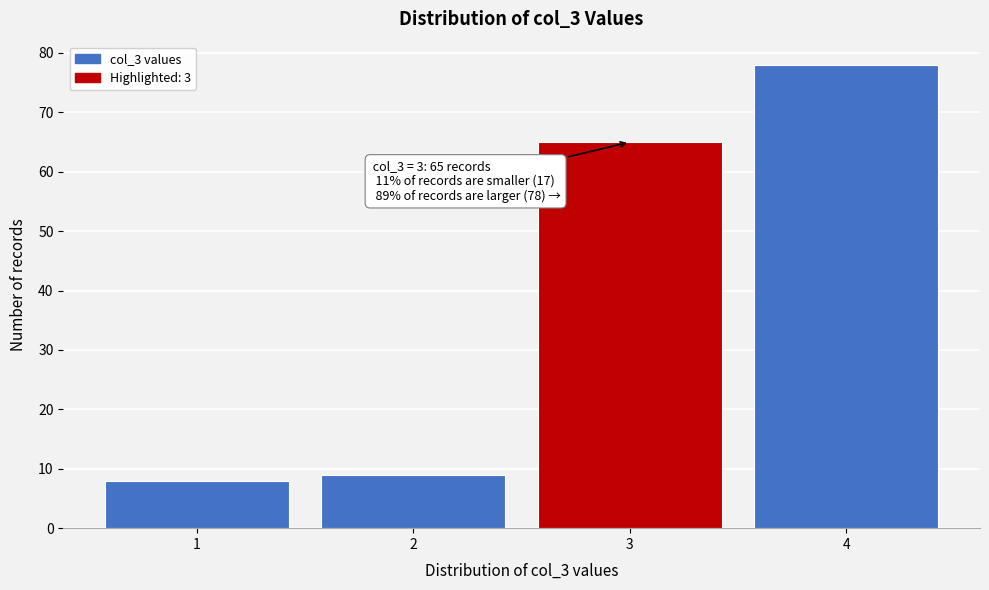

Reading right to left, list all the values displayed in this chart.

78	65	9	8